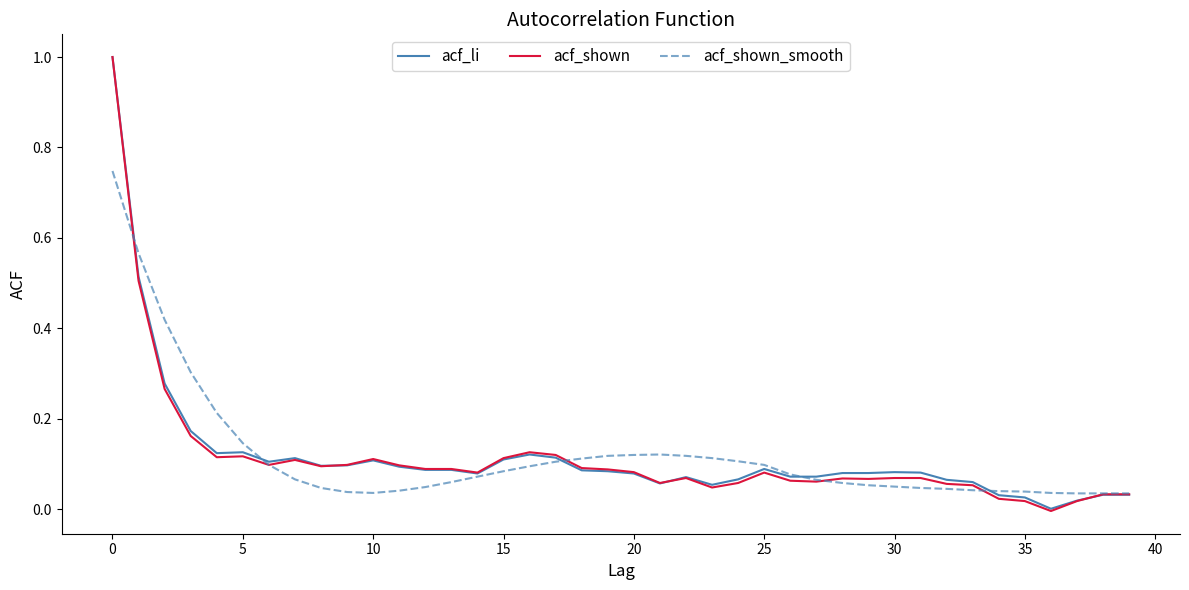

What is the greatest value displayed?

1.0